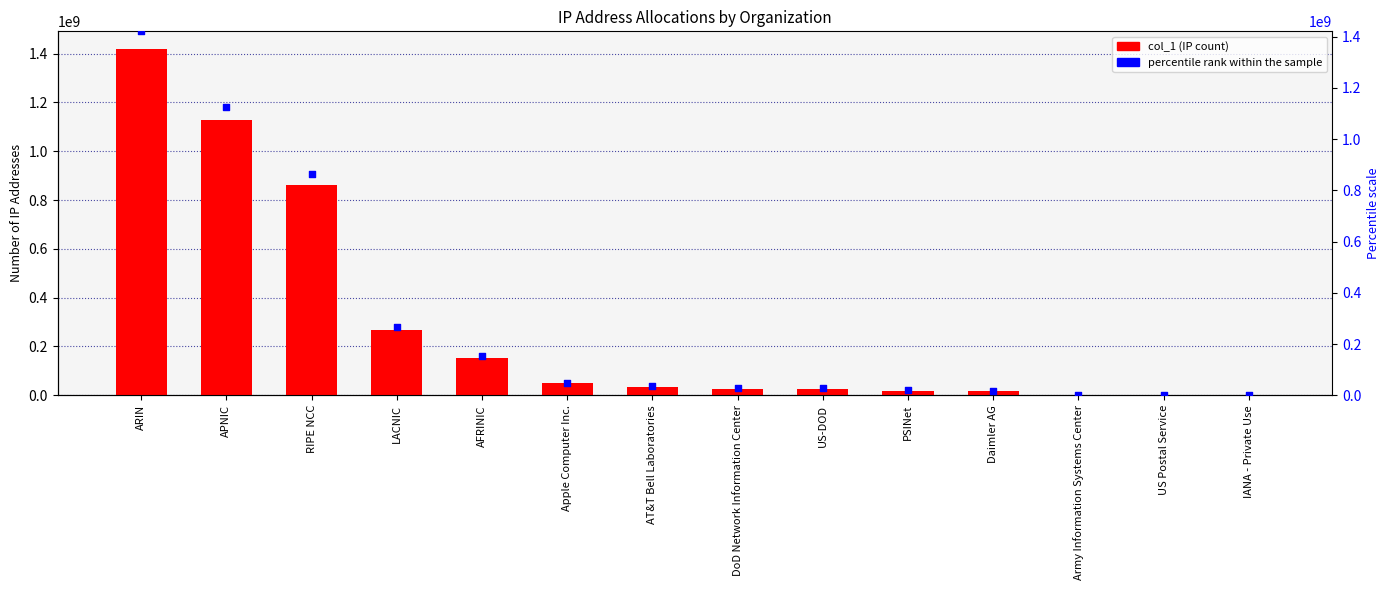

What are all the series names shown in the legend?

col_1, percentile rank within the sample